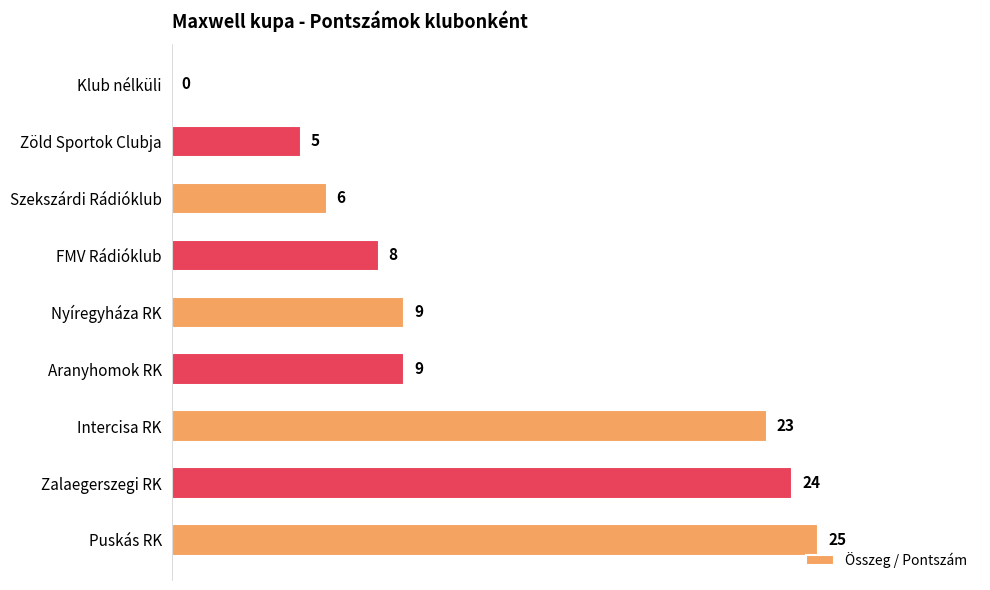

How many data points does each series have?

9